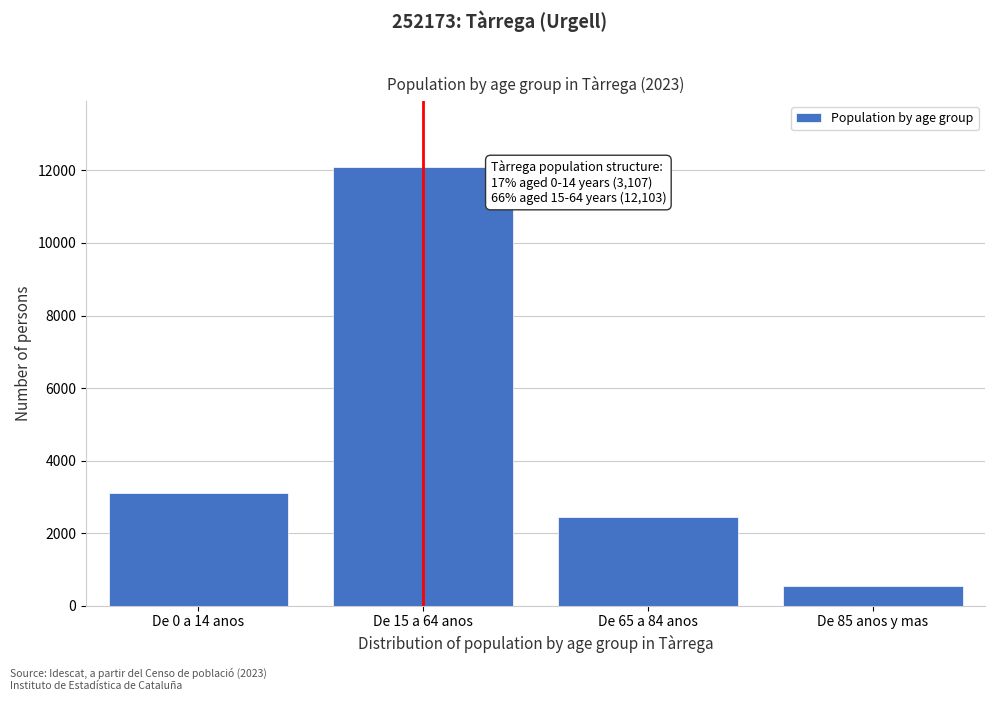

Reading right to left, extract all data points from this chart.

530	2449	12103	3107